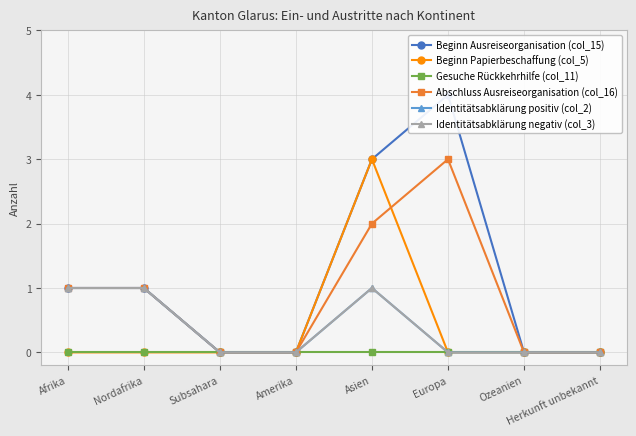

Which series has the largest range (max minus min)?

Beginn Ausreiseorganisation (col_15)